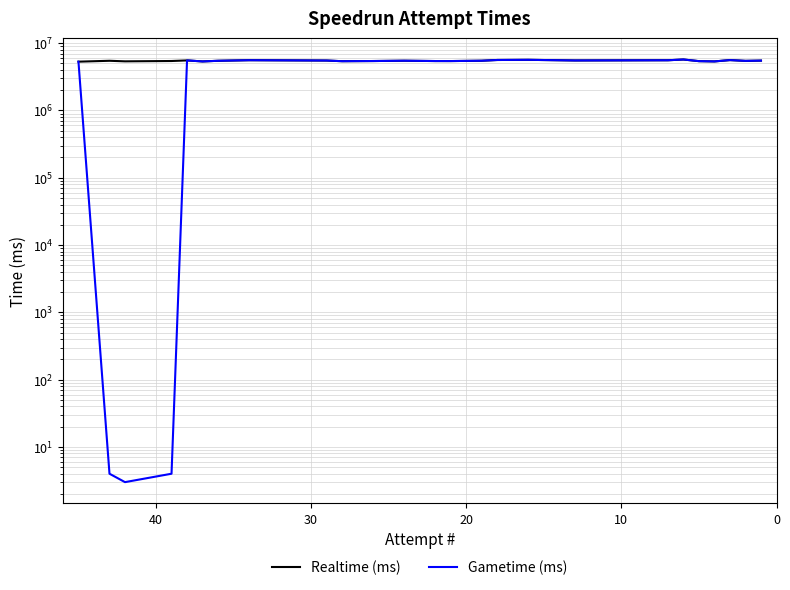

What is the value of the Realtime (ms) point at the 5th from the left?

5537926